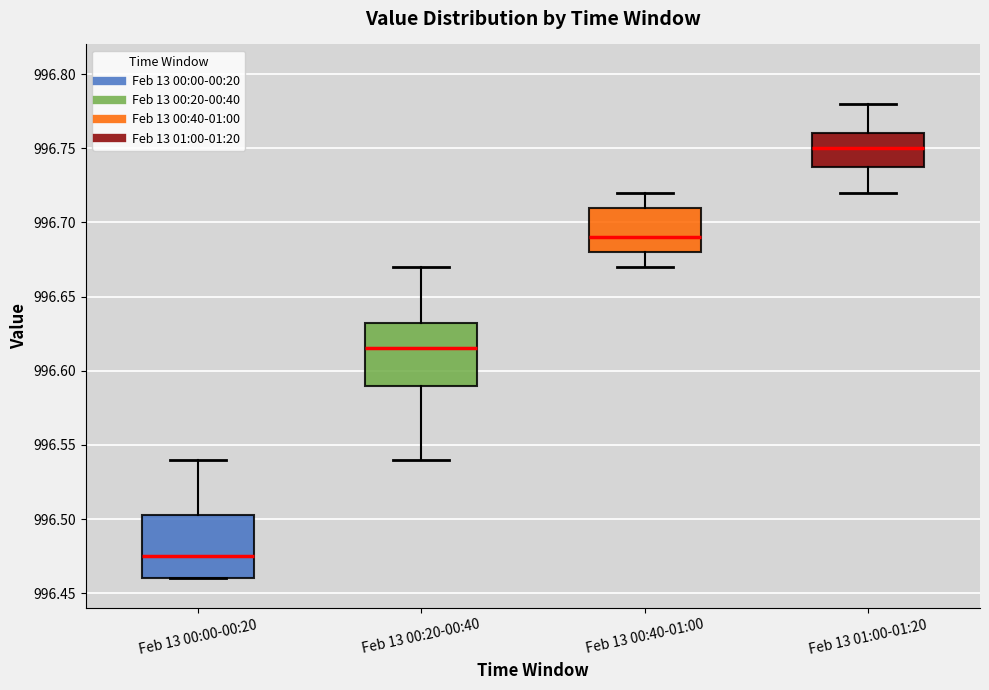

Which box's median line is the lowest?

Feb 13 00:00-00:20